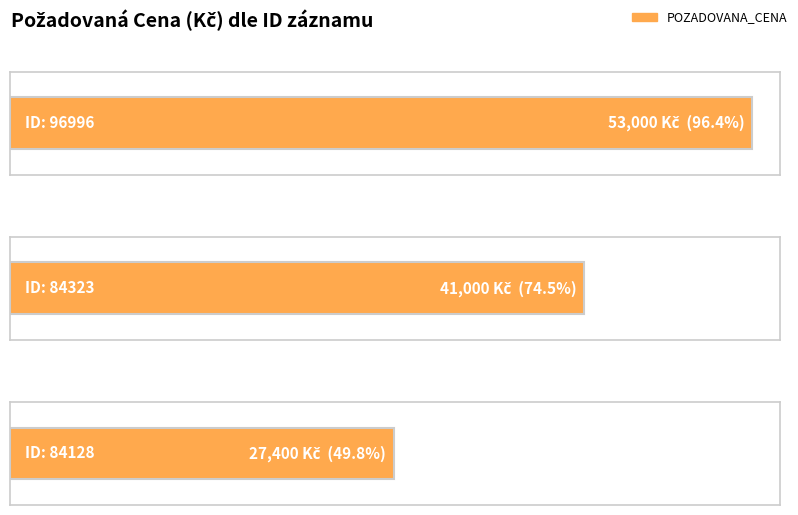

List the labels in order of value, smallest first.

84128, 84323, 96996